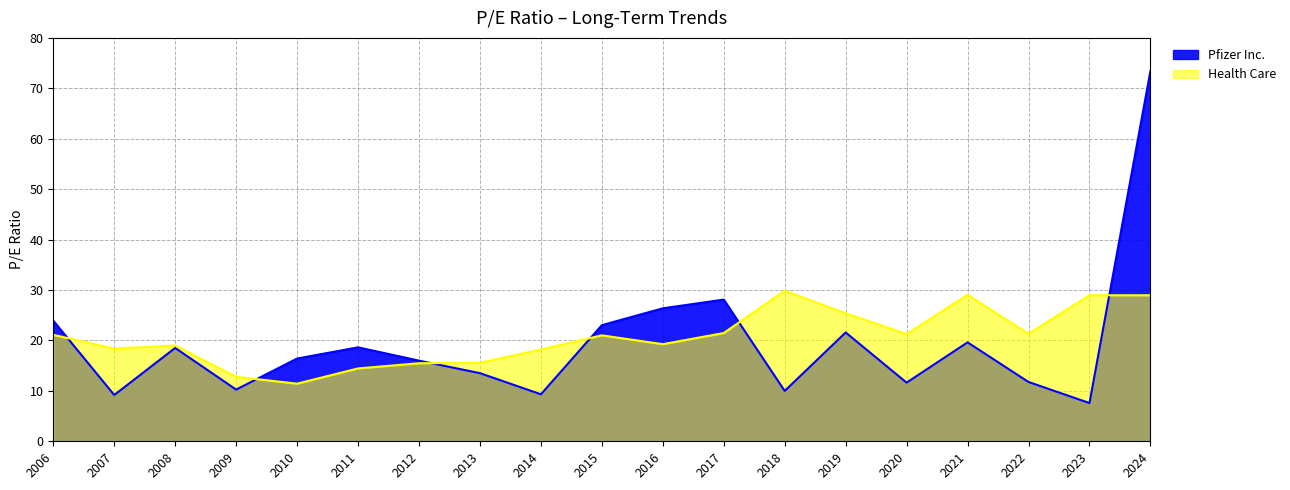

What is the total value across all series at 2008?

37.5